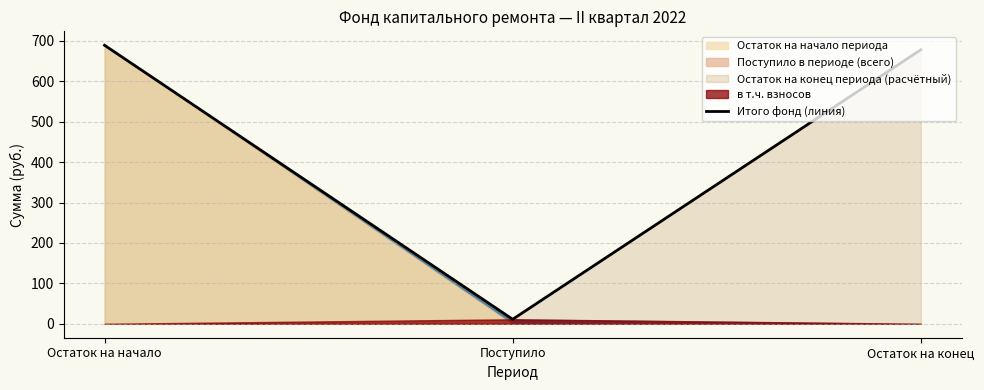

List the labels in order of value, smallest first.

Поступило, Остаток на конец, Остаток на начало